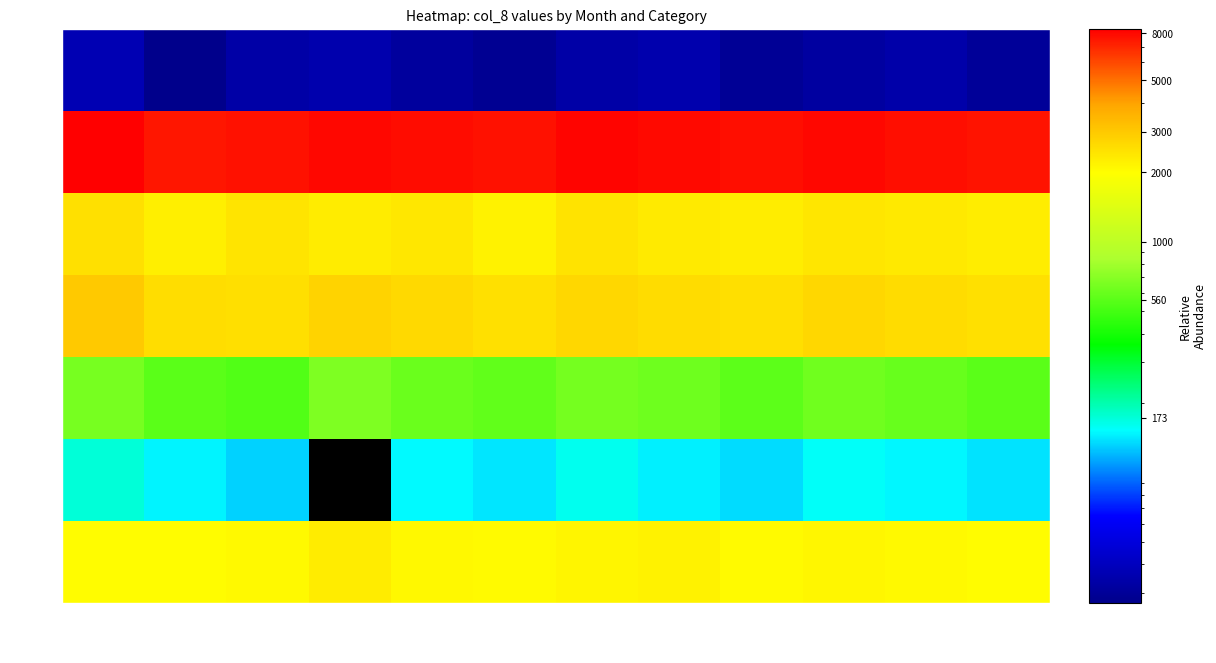

Which series has the widest spread of values?

3 NLZP